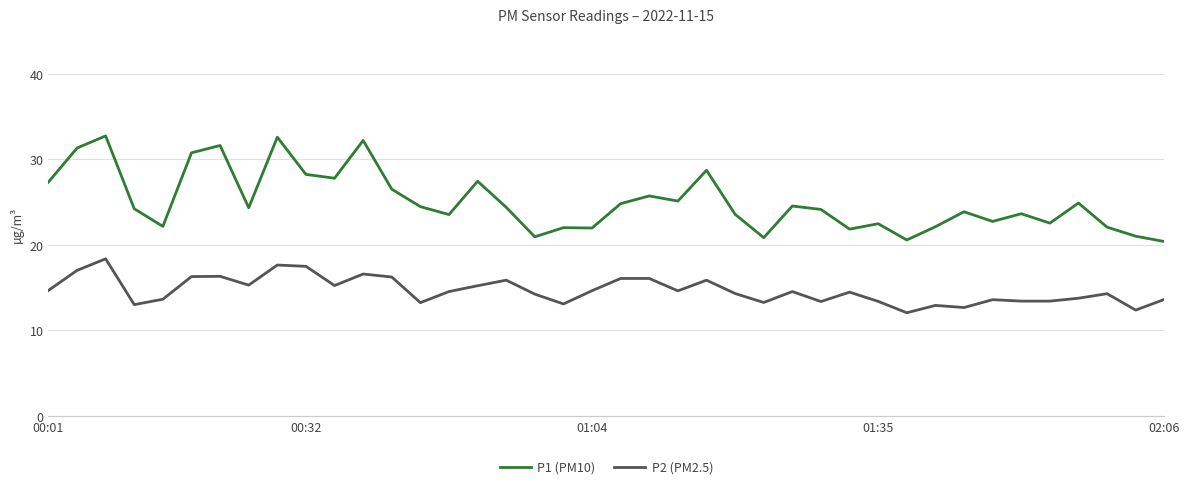

Which series has the largest range (max minus min)?

P1 (PM10)